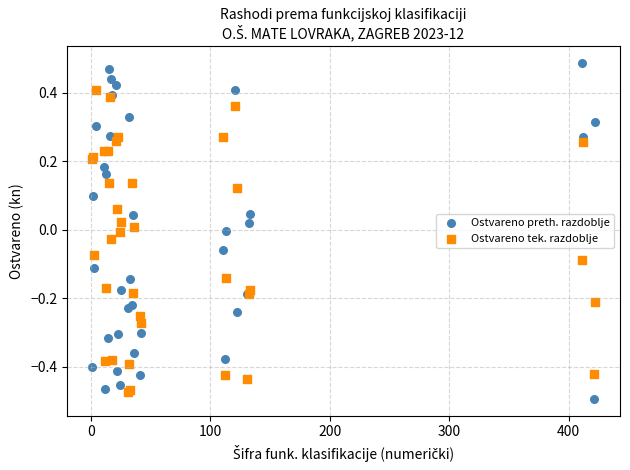

What is the X range (max minus min) for the scatter plot?

421.0